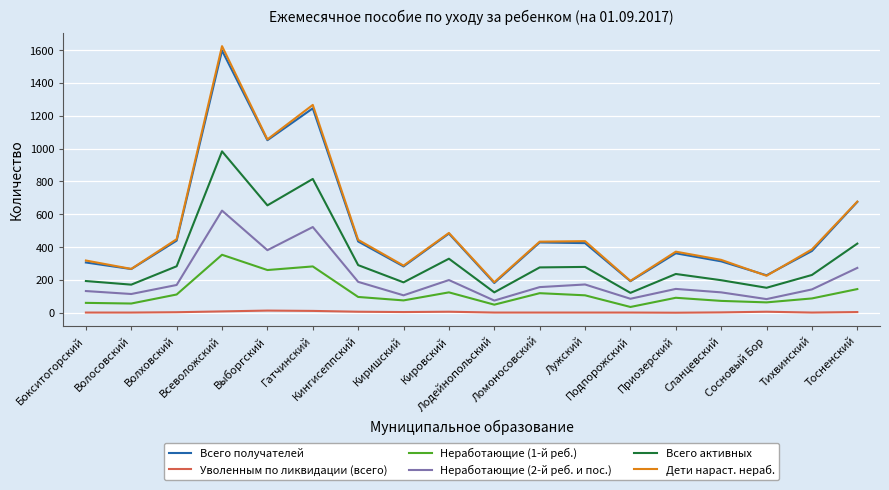

Is this an area chart (filled region under the line)?

No